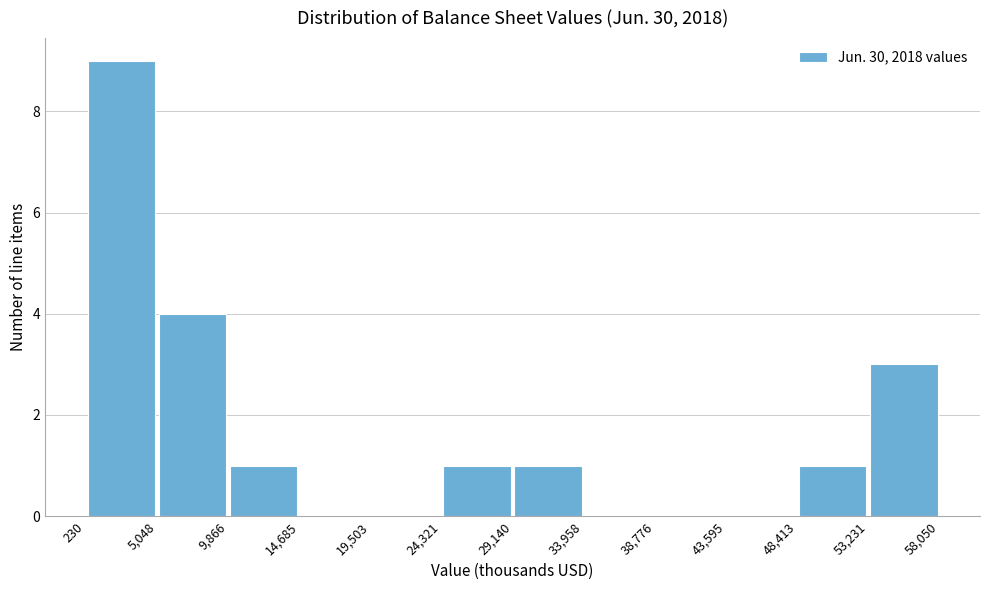

Reading left to right, transcribe this chart: for each bar, give the range it covers on the x-axis and its height. The values are not printed on the chart, so give them approximately, as read against the axis.

230 to 5,048: 9
5,048 to 9,866: 4
9,866 to 14,685: 1
14,685 to 19,503: 0
19,503 to 24,321: 0
24,321 to 29,140: 1
29,140 to 33,958: 1
33,958 to 38,776: 0
38,776 to 43,595: 0
43,595 to 48,413: 0
48,413 to 53,231: 1
53,231 to 58,050: 3